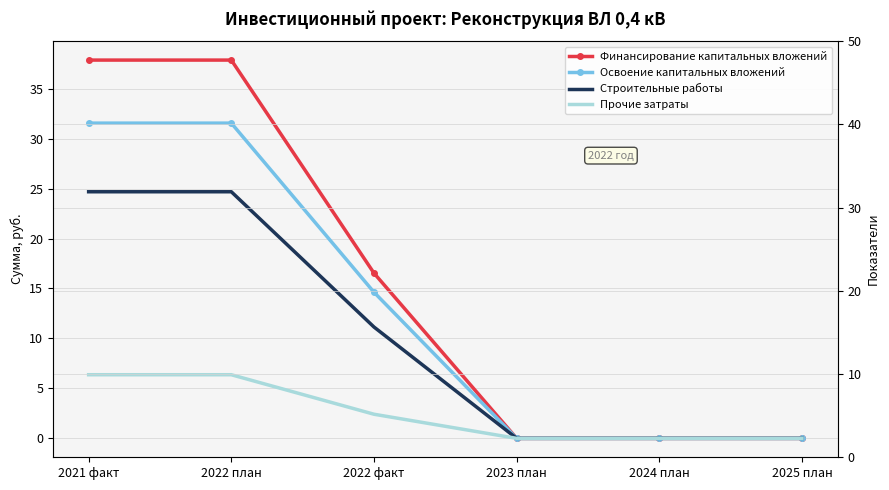

True or false: Освоение капитальных вложений and Финансирование капитальных вложений cross at least once.

False